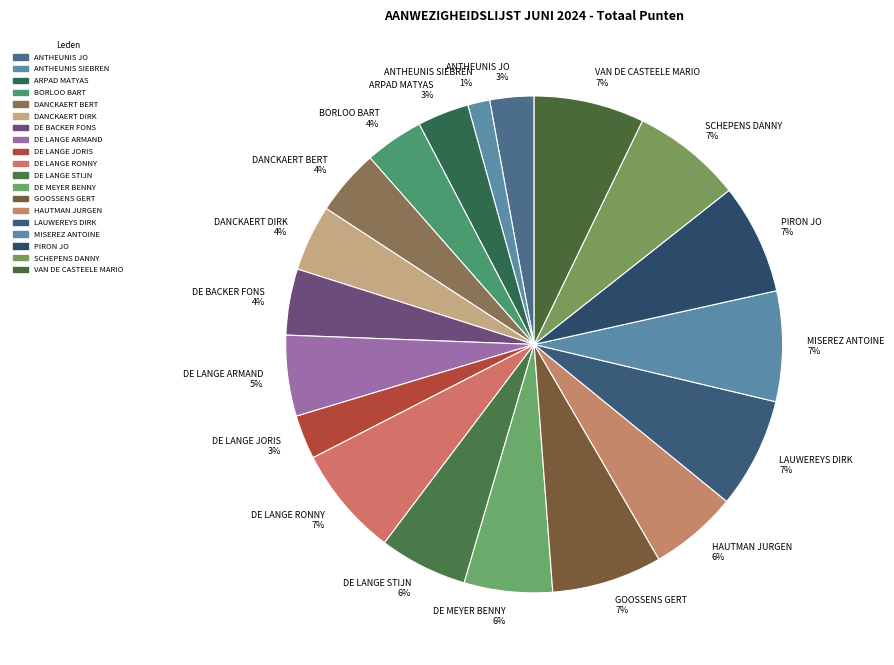

Approximately how many times larger is the value at DANCKAERT BERT 4% compared to SCHEPENS DANNY 7%?

0.6